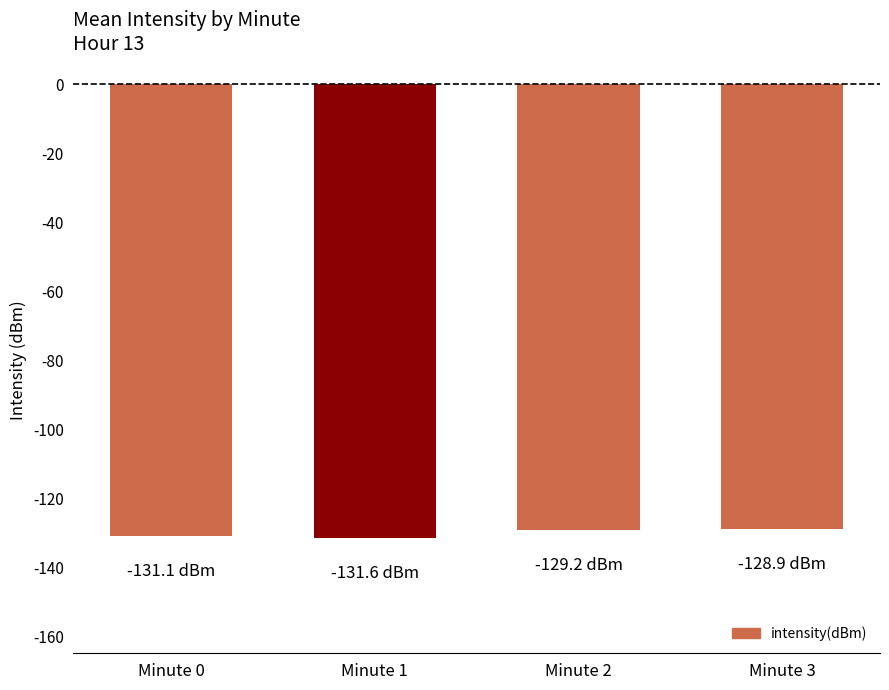

Is it true that the value at Minute 0 is -131.1?

True